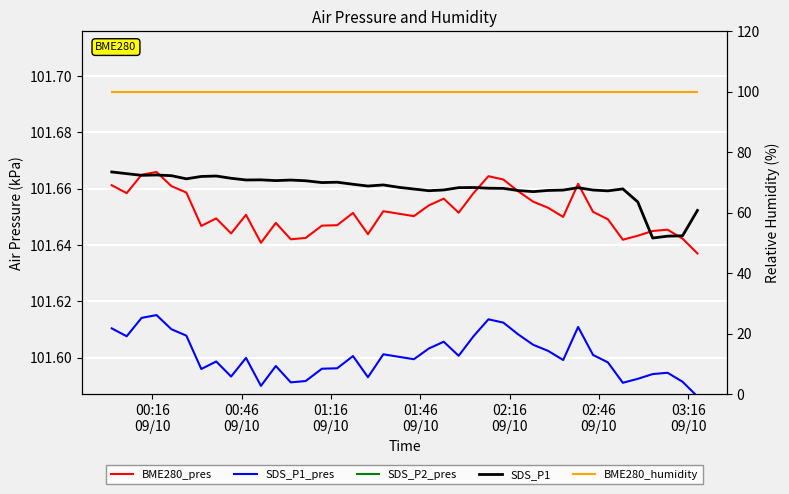

Reading left to right, extract all data points from this chart.

BME280_pres: 101.7	101.7	101.7	101.7	101.7	101.7	101.6	101.6	101.6	101.7	101.6	101.6	101.6	101.6	101.6	101.6	101.7	101.6	101.7	101.7	101.7	101.7	101.7	101.7	101.7	101.7	101.7	101.7	101.7	101.7	101.7	101.7	101.7	101.6	101.6	101.6	101.6	101.6	101.6	101.6
SDS_P1_pres: 101.6	101.6	101.6	101.6	101.6	101.6	101.6	101.6	101.6	101.6	101.6	101.6	101.6	101.6	101.6	101.6	101.6	101.6	101.6	101.6	101.6	101.6	101.6	101.6	101.6	101.6	101.6	101.6	101.6	101.6	101.6	101.6	101.6	101.6	101.6	101.6	101.6	101.6	101.6	101.6
SDS_P2_pres: 101.6	101.6	101.6	101.6	101.6	101.6	101.5	101.5	101.5	101.5	101.5	101.5	101.5	101.5	101.5	101.5	101.5	101.5	101.6	101.5	101.5	101.6	101.6	101.5	101.6	101.6	101.6	101.6	101.6	101.6	101.5	101.6	101.6	101.5	101.5	101.5	101.5	101.5	101.5	101.5
SDS_P1: 101.7	101.7	101.7	101.7	101.7	101.7	101.7	101.7	101.7	101.7	101.7	101.7	101.7	101.7	101.7	101.7	101.7	101.7	101.7	101.7	101.7	101.7	101.7	101.7	101.7	101.7	101.7	101.7	101.7	101.7	101.7	101.7	101.7	101.7	101.7	101.7	101.6	101.6	101.6	101.7
BME280_humidity: 100.0	100.0	100.0	100.0	100.0	100.0	100.0	100.0	100.0	100.0	100.0	100.0	100.0	100.0	100.0	100.0	100.0	100.0	100.0	100.0	100.0	100.0	100.0	100.0	100.0	100.0	100.0	100.0	100.0	100.0	100.0	100.0	100.0	100.0	100.0	100.0	100.0	100.0	100.0	100.0